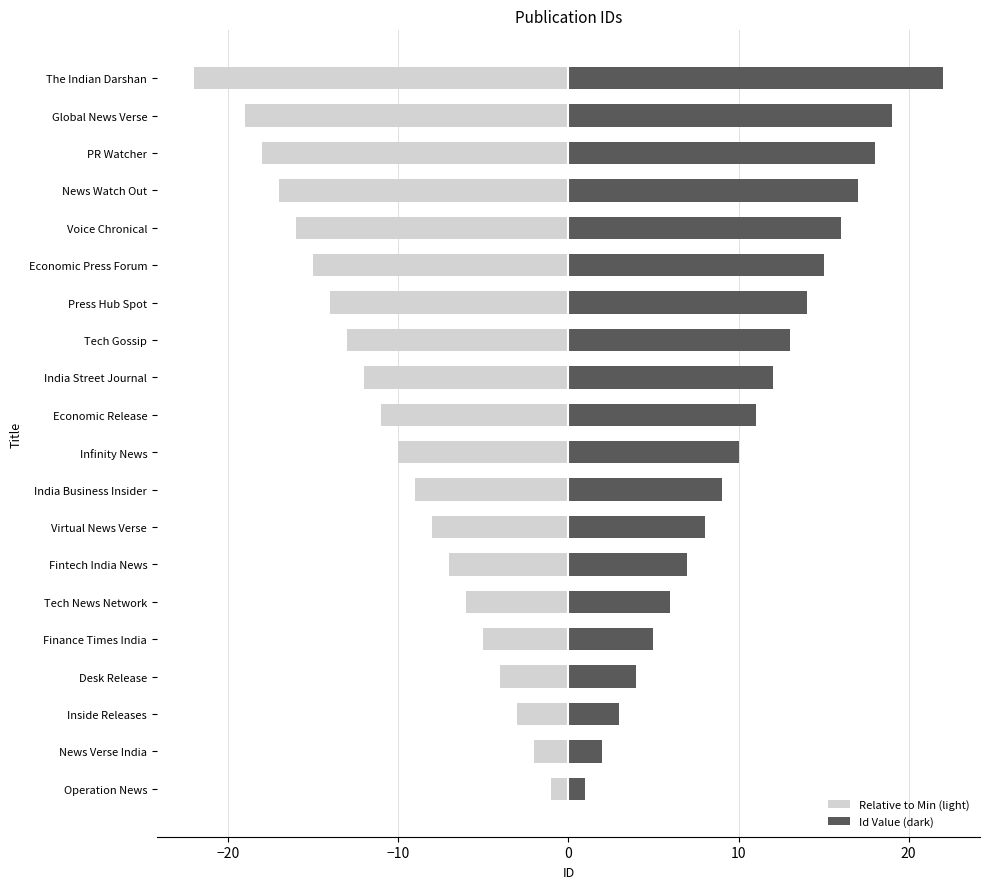

Which series has the largest range (max minus min)?

Relative to Min (light)